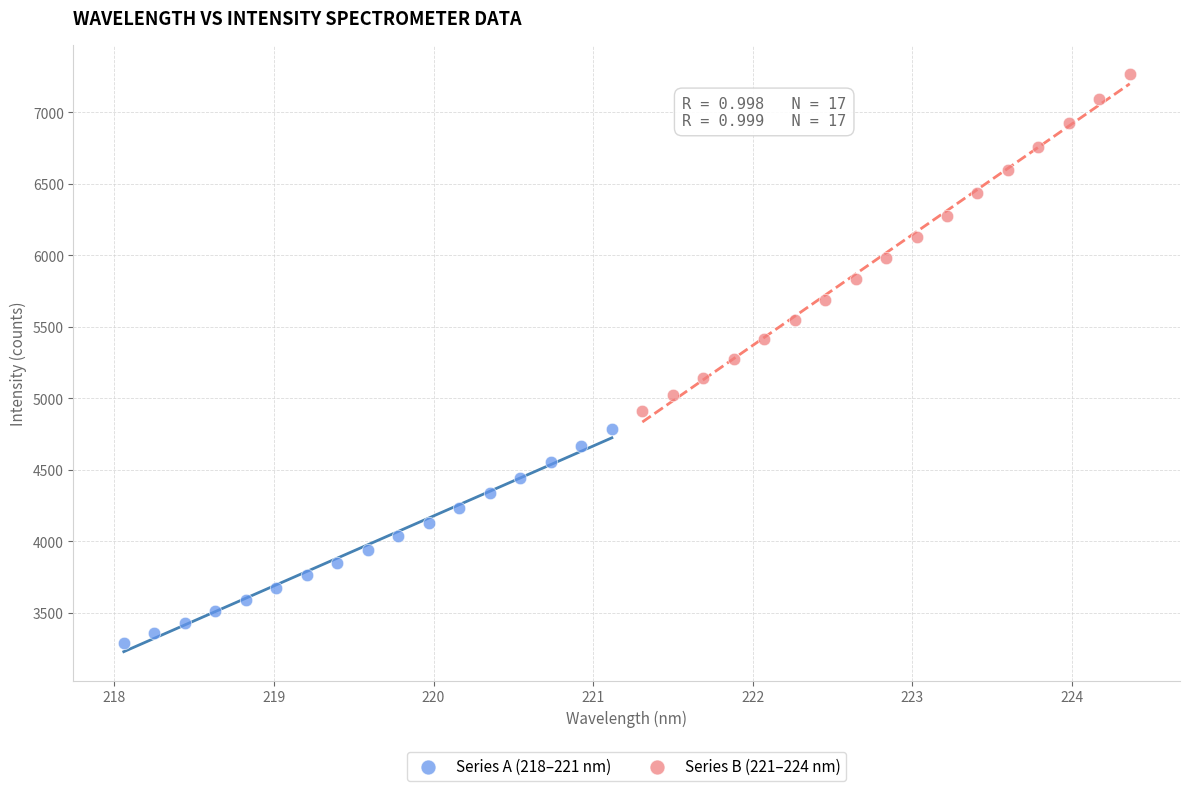

Which series has the widest spread of Y values?

Series B (221–224 nm)